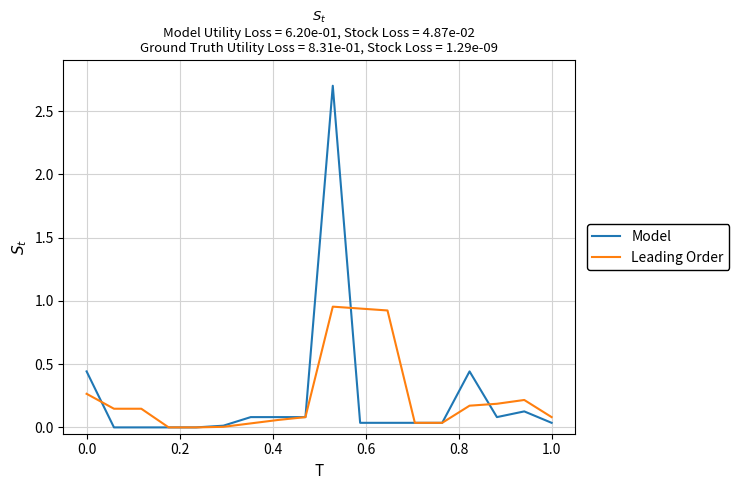

Rank the series by their maximum value, from lowest to highest.

Leading Order, Model